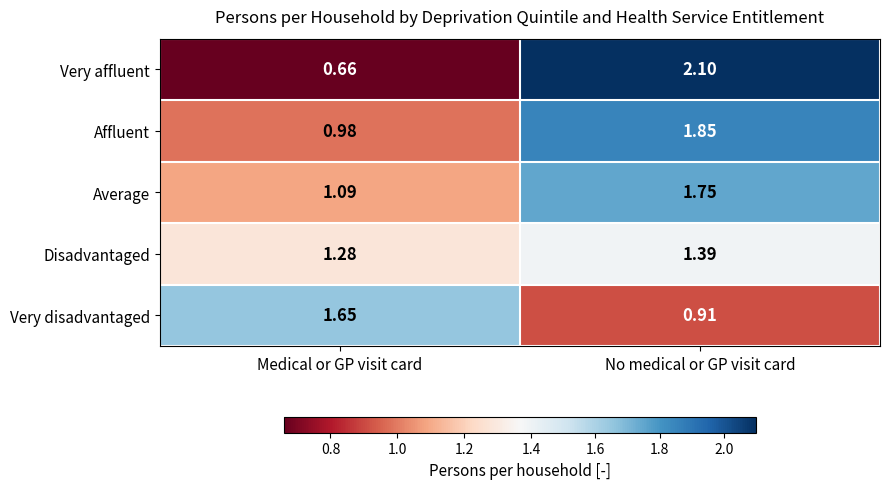

Where is Very affluent nearest to the value 1?

Medical or GP visit card